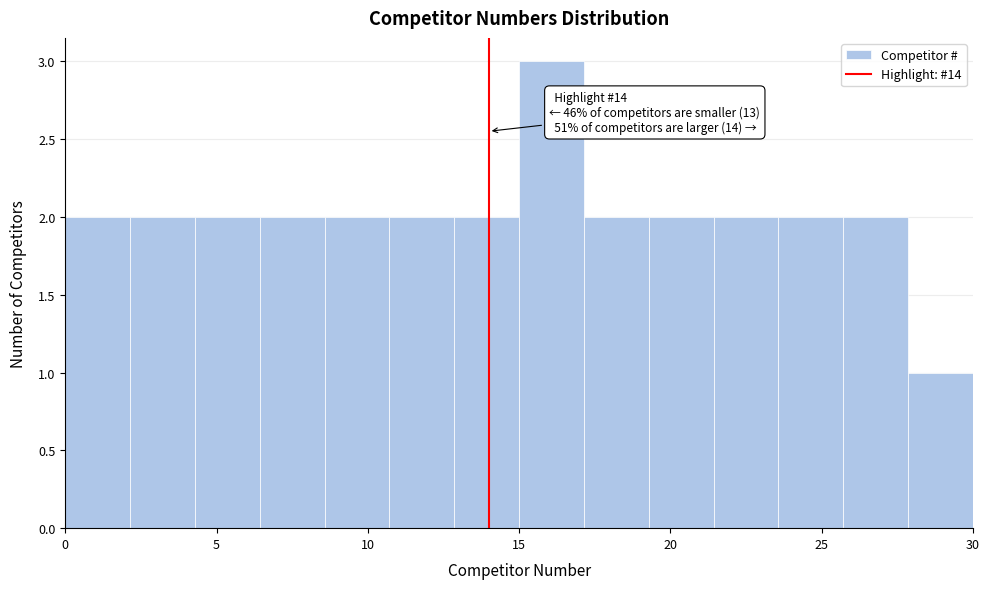

Which range on the x-axis has the tallest bar?

15.0 to 17.0